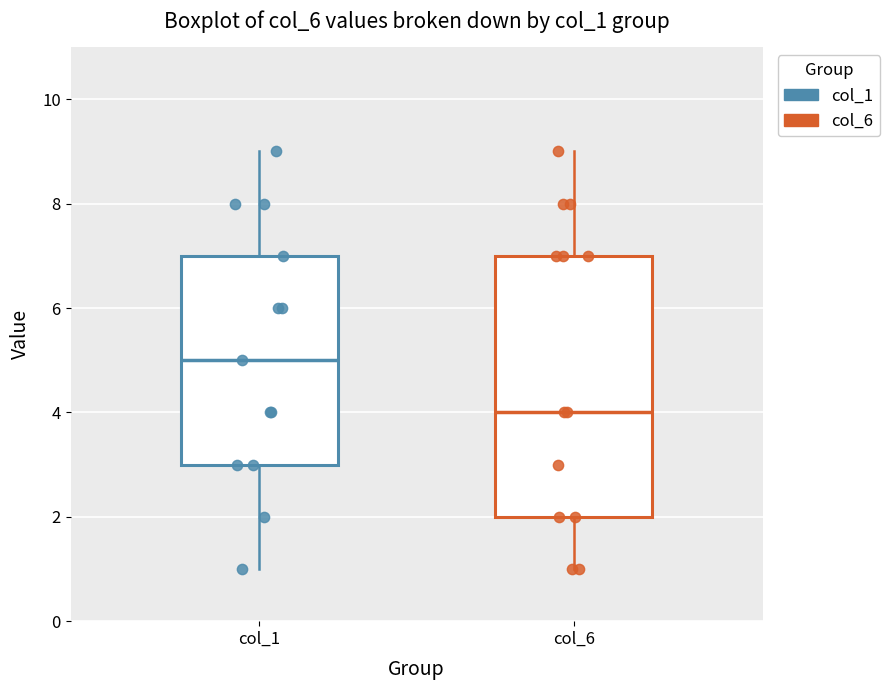

Which box is the tallest, from its lower edge to its upper edge?

col_6